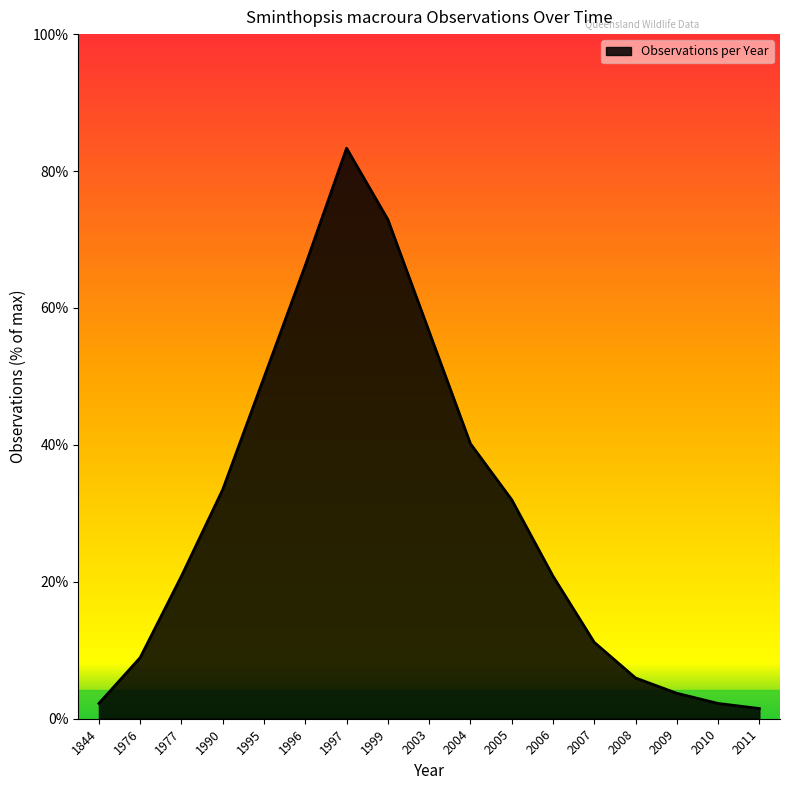

Does the chart have visible grid lines?

No